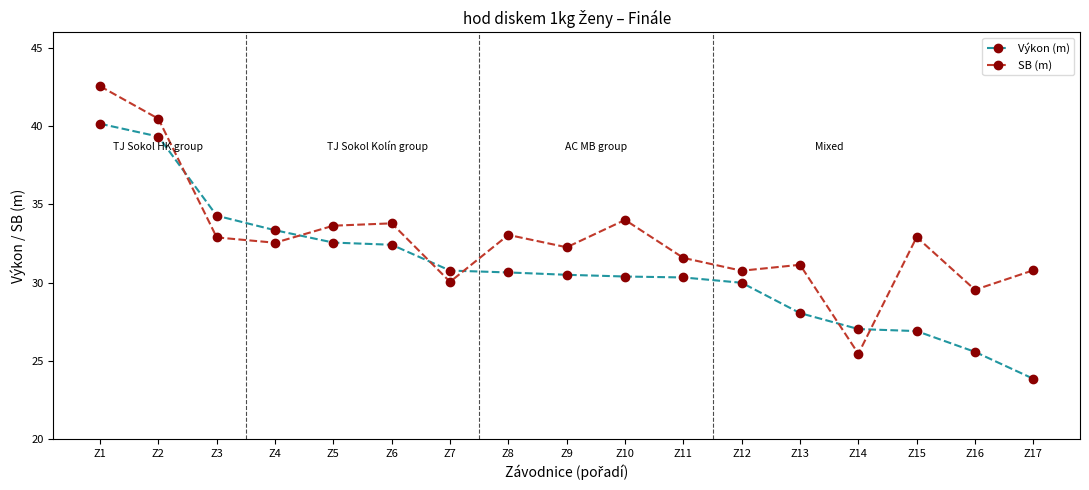

The Výkon (m) series shows 39.3 at Z2. True or false?

True